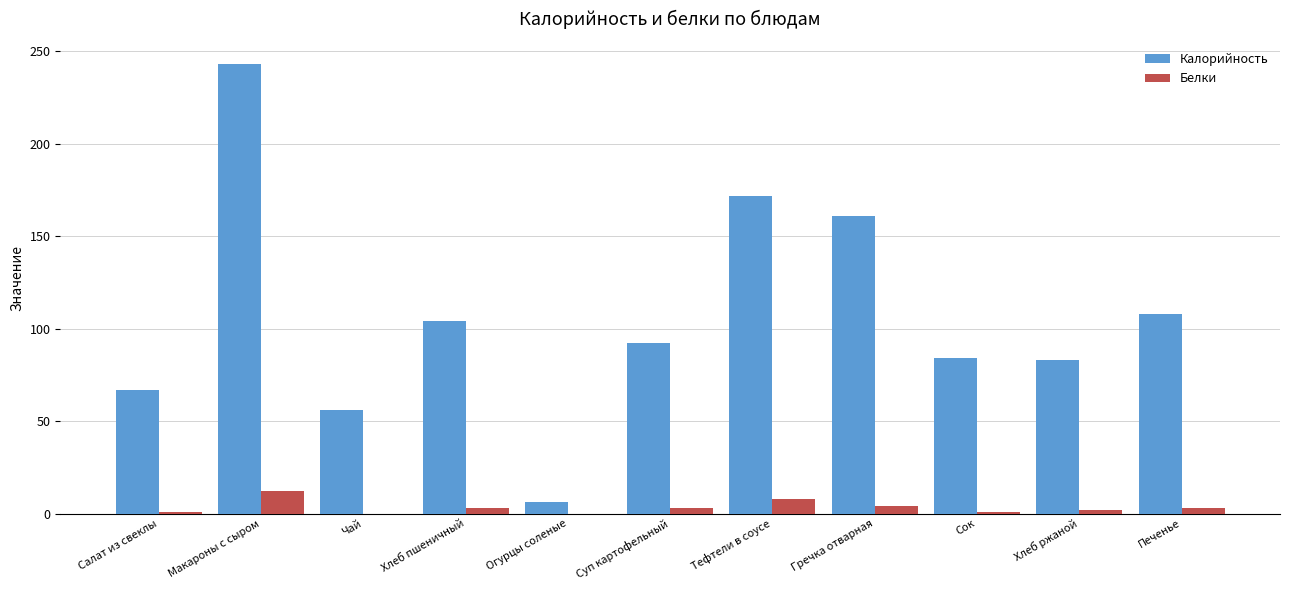

What is the maximum value for Белки?

12